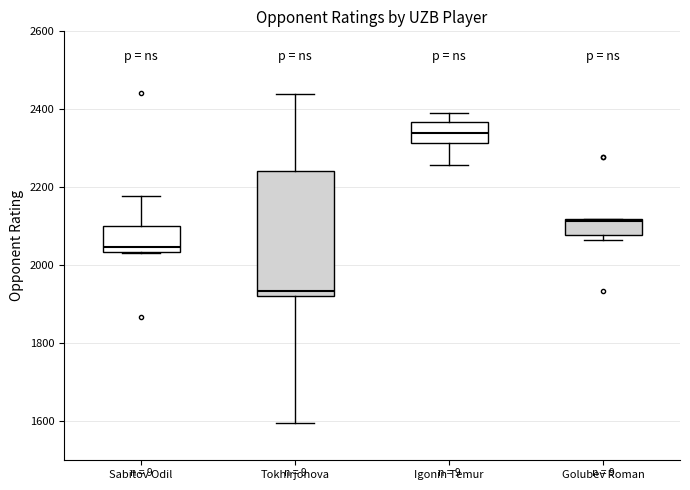

Which box has the lowest median line?

Tokhirjonova